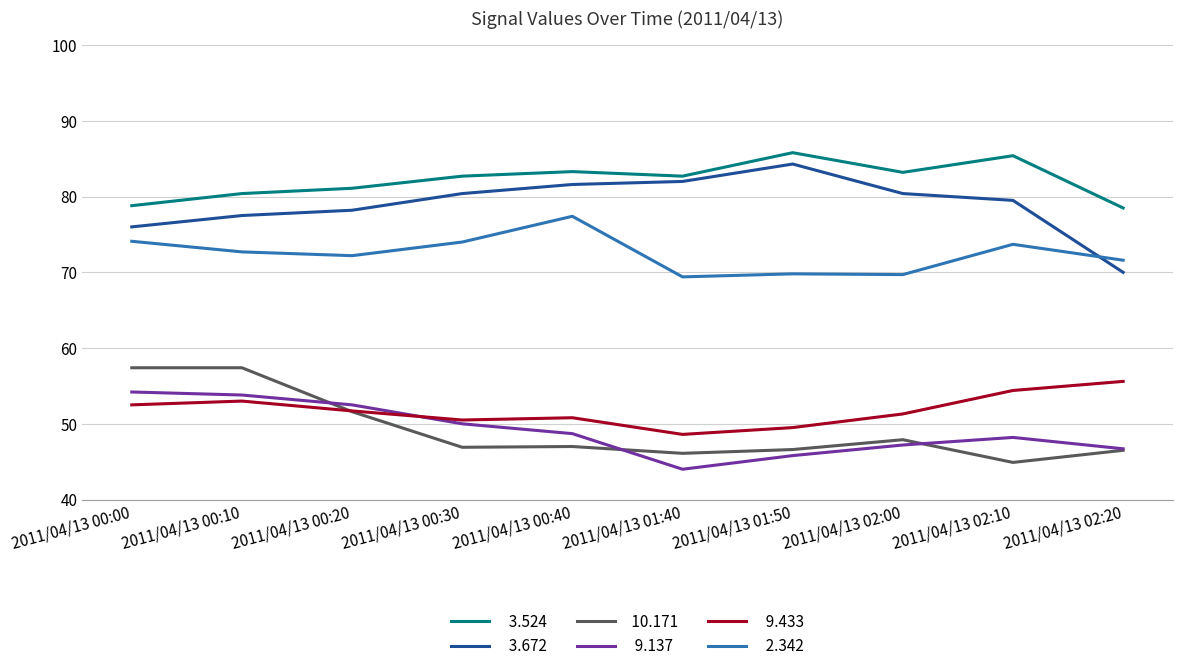

Count the number of data series in this chart.

6